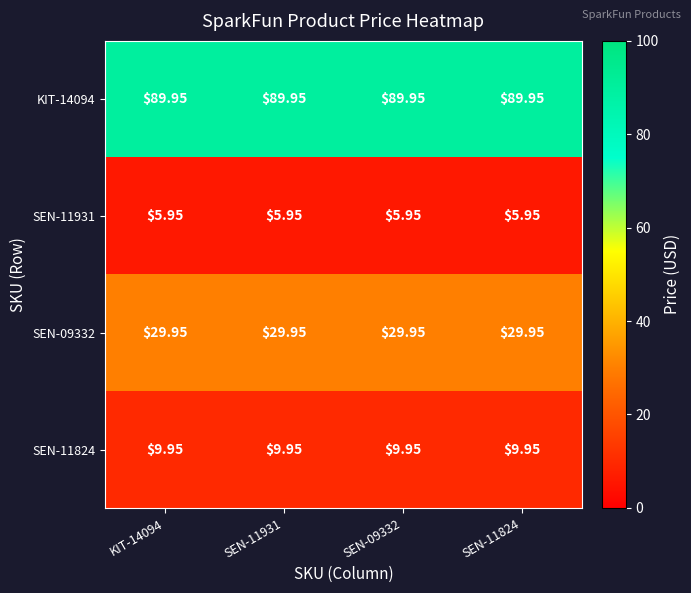

Rank the series at KIT-14094 from highest to lowest value.

KIT-14094, SEN-09332, SEN-11824, SEN-11931